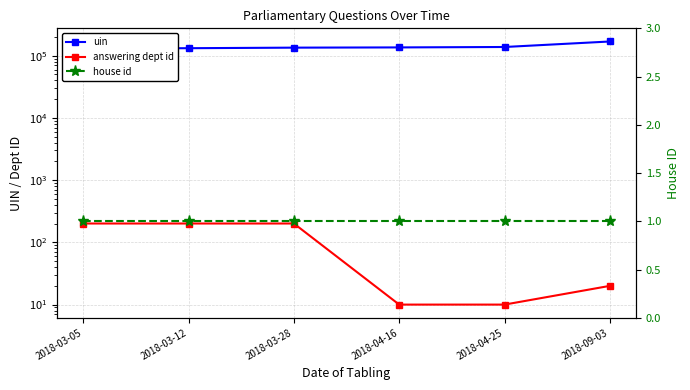

At 2018-03-05, list the series in order from largest to smallest.

uin, answering dept id, house id